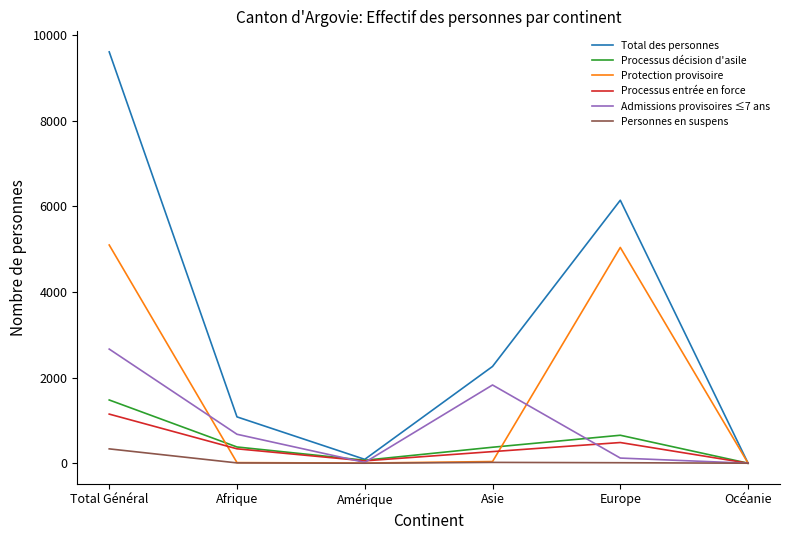

At which label is Admissions provisoires ≤7 ans closest to 1333?

Asie